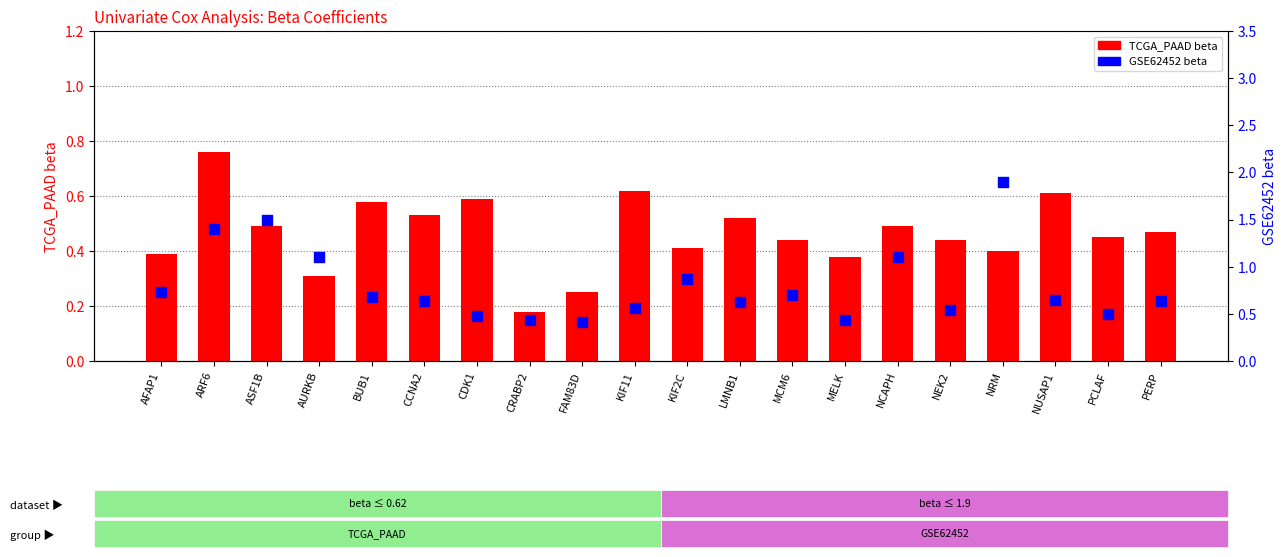

Which series contains the highest Y value?

GSE62452 beta